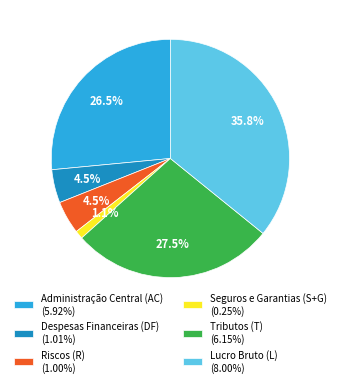

Combined, do Administração Central (AC) and Seguros e Garantias (S+G) account for over 50%?

No